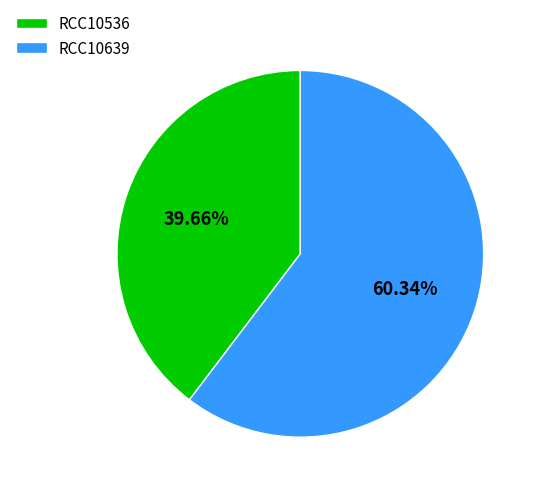

What is the ratio of the value at RCC10536 to the value at RCC10639?

0.7